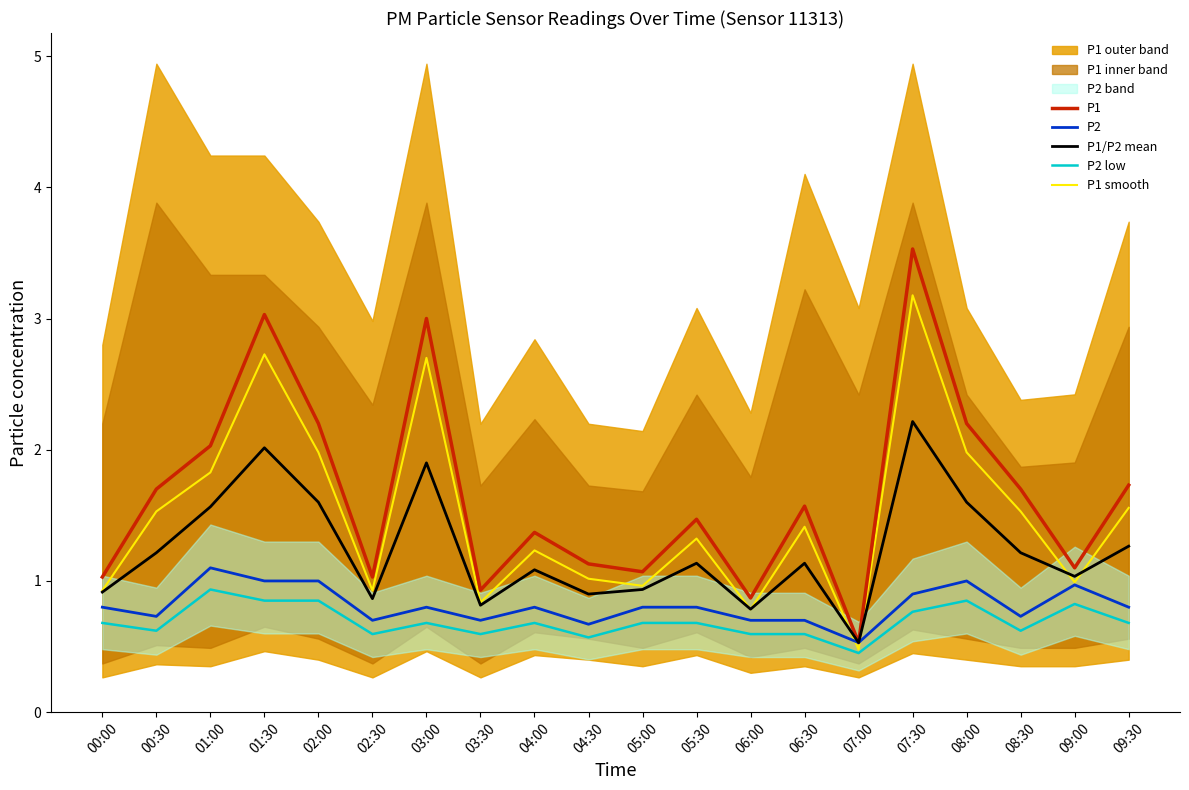

What is the value of the P2 low point at the 5th from the left?

0.8